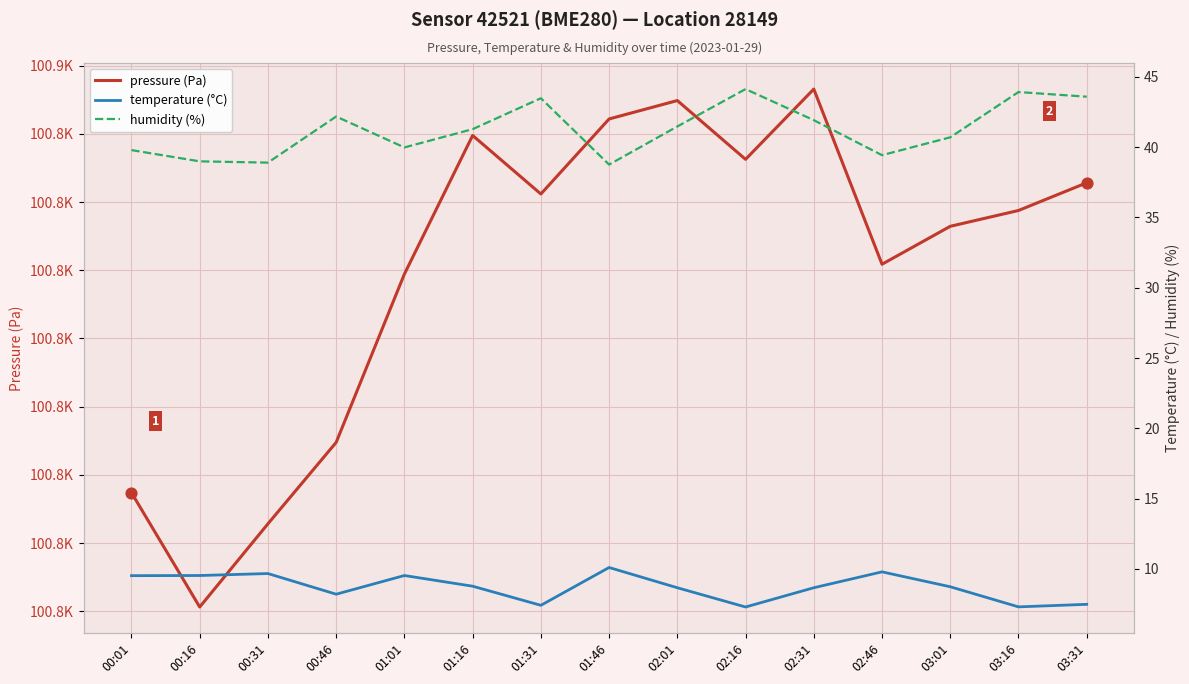

What is the total value across all series at 02:31?

100903.9